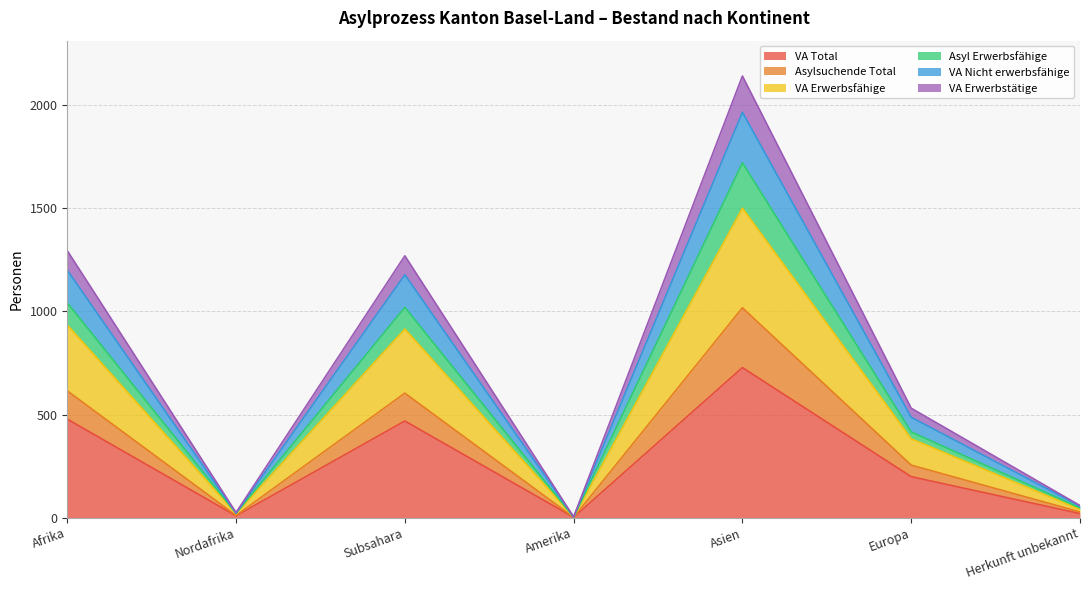

What is the maximum value for VA Total?

728